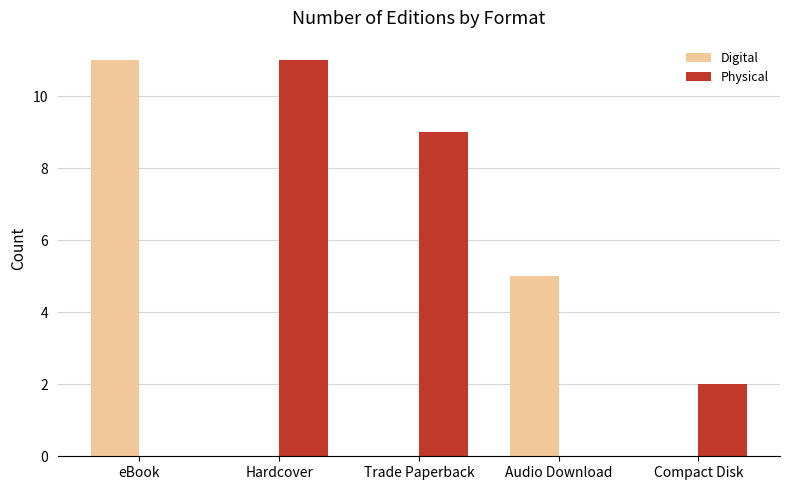

What are all the series names shown in the legend?

Digital, Physical